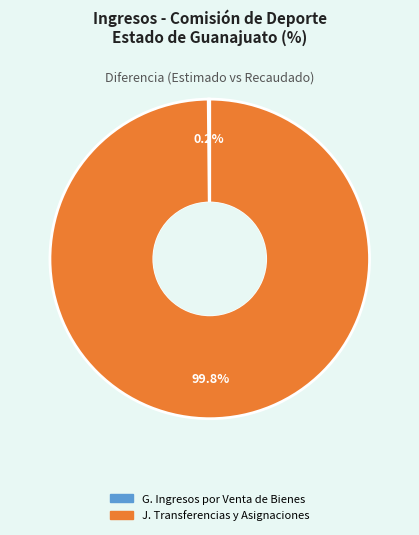

How much of the chart is everything except J. Transferencias y Asignaciones?

0.2%